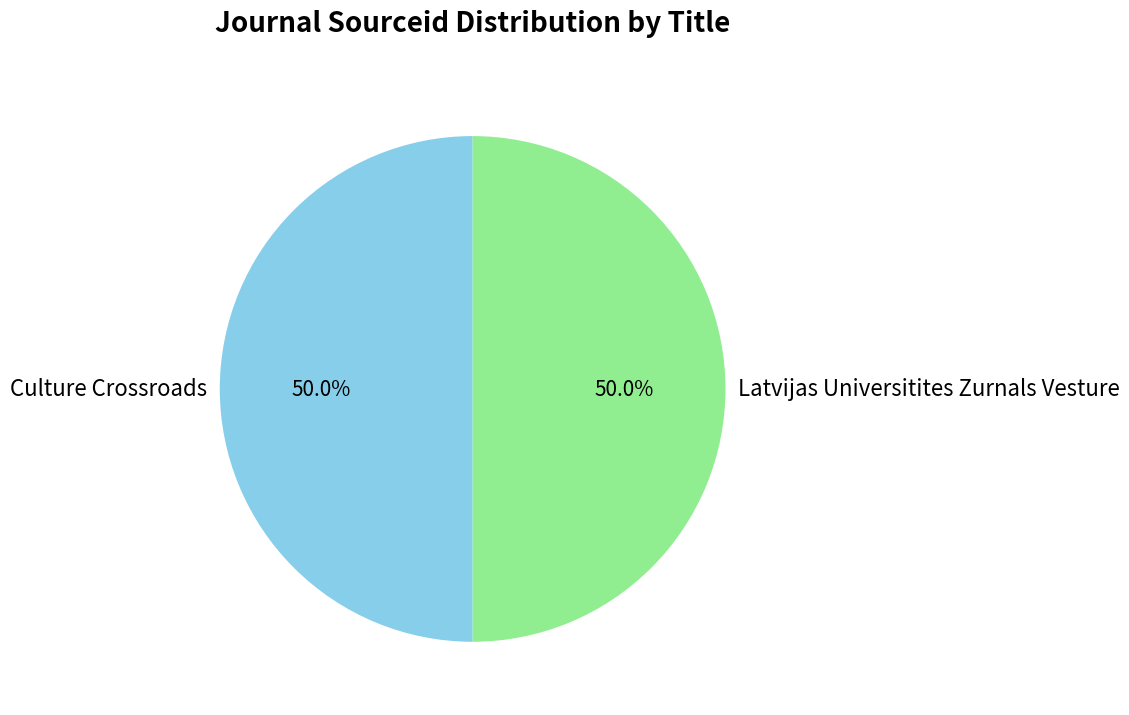

To the nearest percent, what percentage of the pie is Latvijas Universitites Zurnals Vesture?

50%